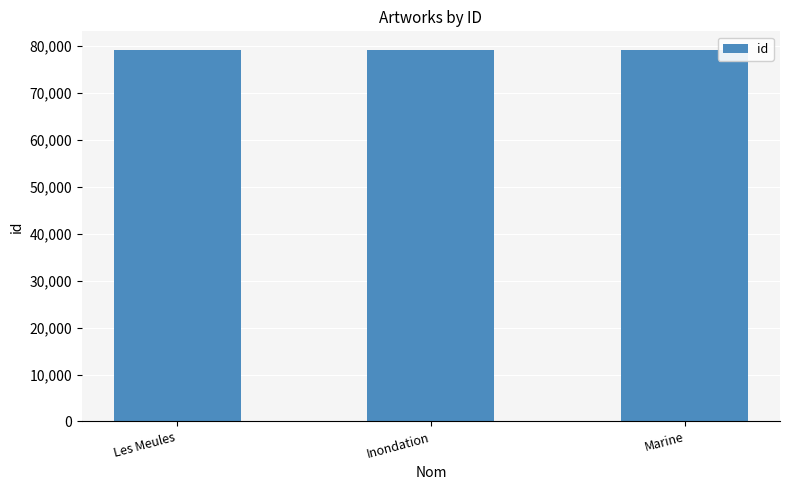

Is it true that the value at Inondation is 116150?

False